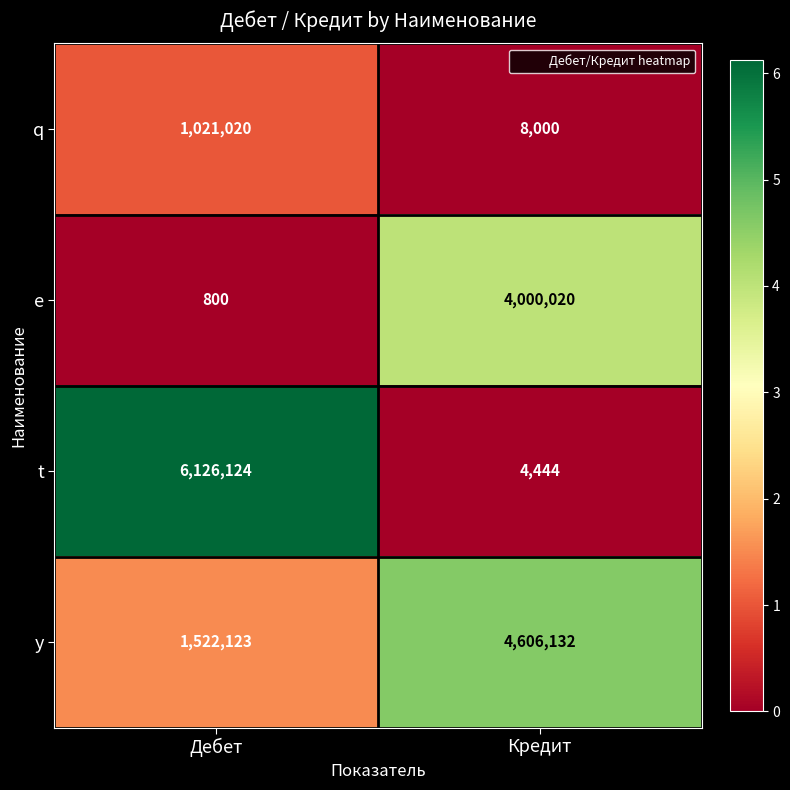

What is the approximate value of e at Дебет, to the nearest 10?

800